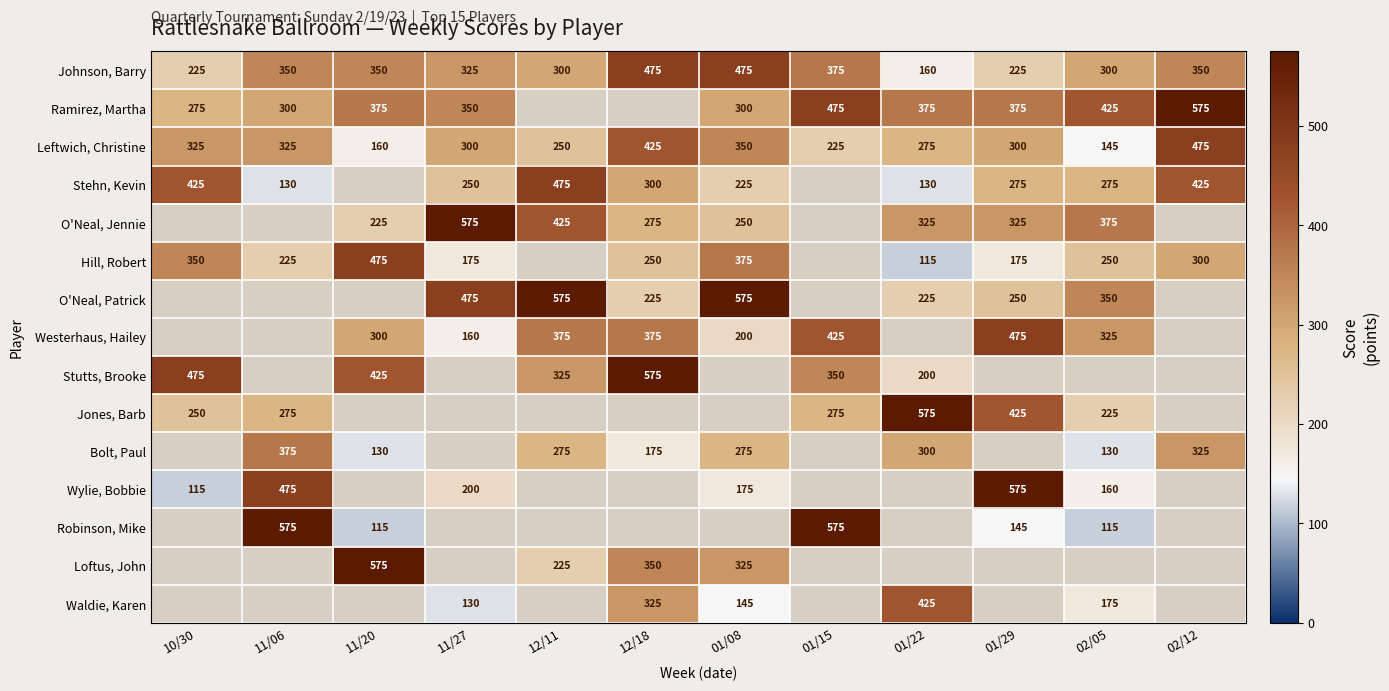

Which label corresponds to the largest value in the chart?

02/12